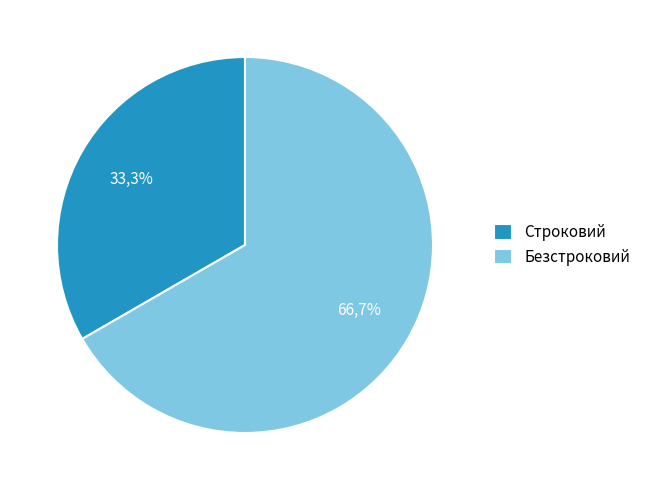

To the nearest percent, what is the average slice percentage?

50%